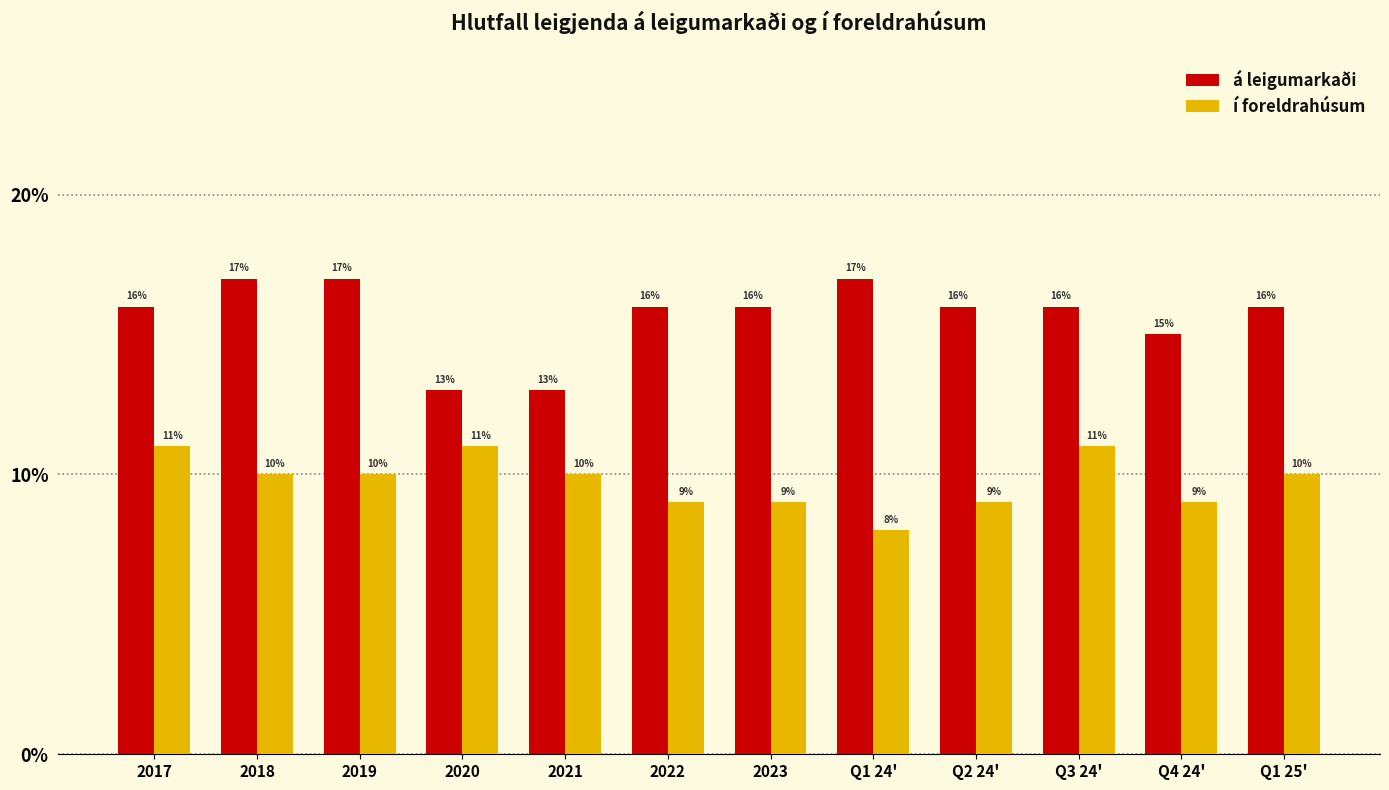

What is the spread (max minus min) of values at Q3 24'?

0.1